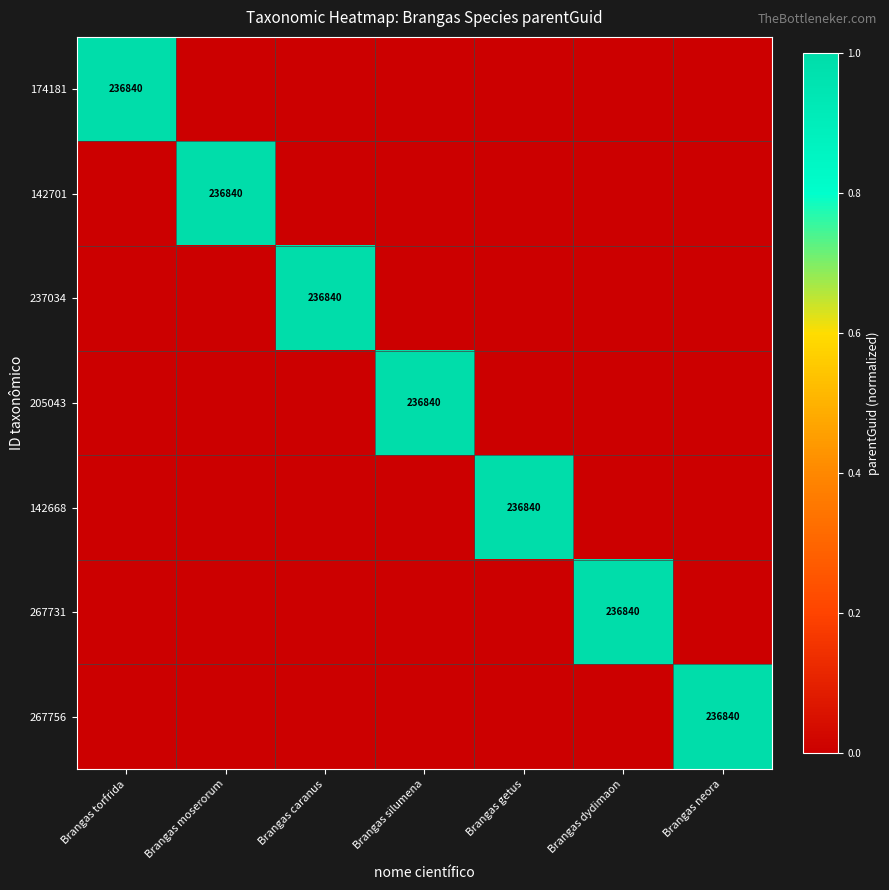

The value of 237034 at Brangas caranus is 348901. True or false?

False